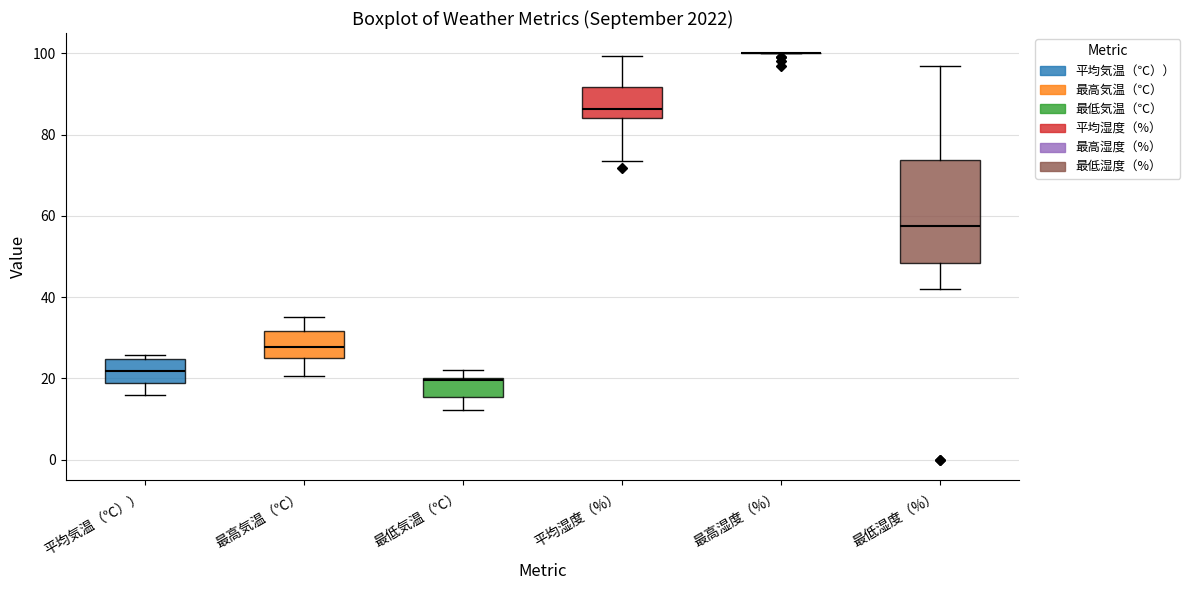

Reading left to right, read every box against the y-axis: the position of its median line, the range the box covers, and the ends of its whiskers. The values are not printed on the chart, so give them approximately, as read against the axis.

平均気温（℃））: median 22, box 18 to 24, whiskers 16 to 26
最高気温（℃）: median 28, box 26 to 32, whiskers 20 to 36
最低気温（℃）: median 20, box 16 to 20, whiskers 12 to 22
平均湿度（%）: median 86, box 84 to 92, whiskers 74 to 100
最高湿度（%）: box collapsed to a line at 100, whiskers 100 to 100
最低湿度（%）: median 58, box 48 to 74, whiskers 42 to 98